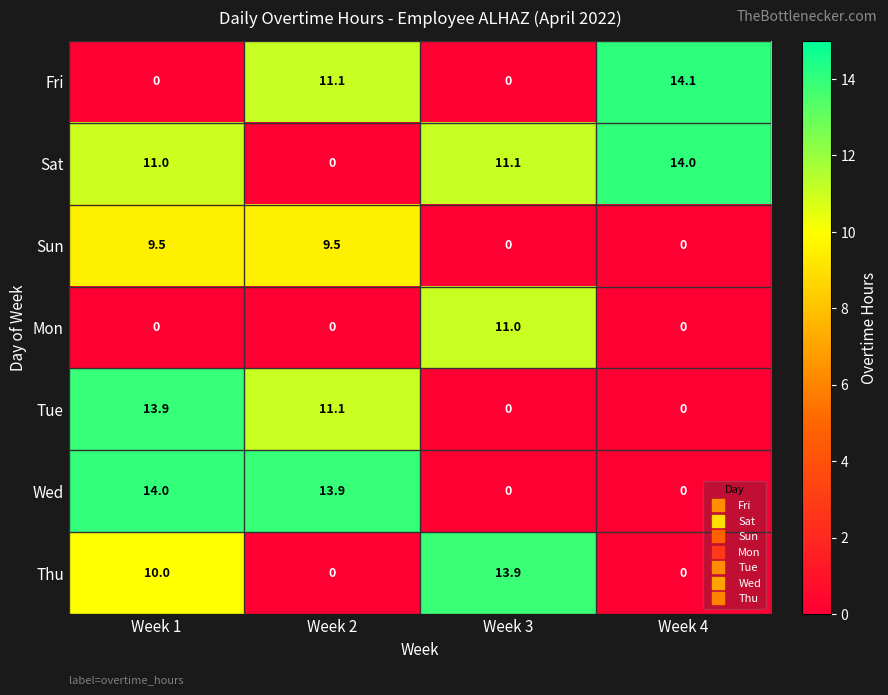

Rank the categories by Sat value from lowest to highest.

Week 2, Week 1, Week 3, Week 4